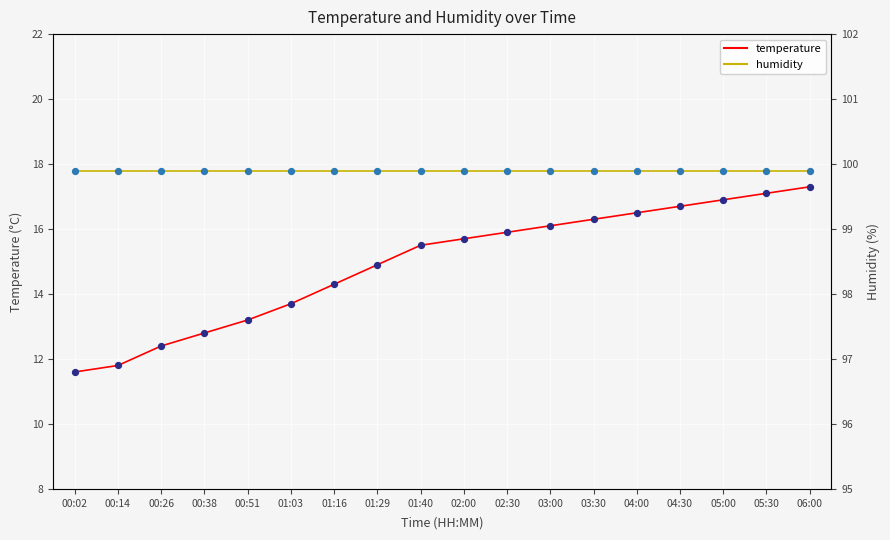

At how many categories does at least one series exceed 45?

18